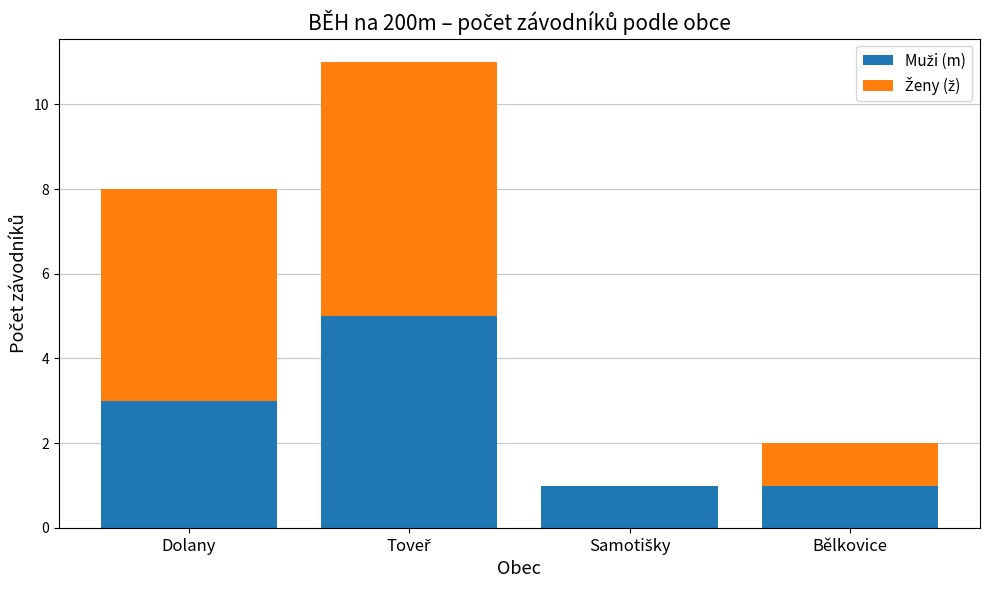

What is the value of the Muži (m) bar at the 2nd from the left?

5